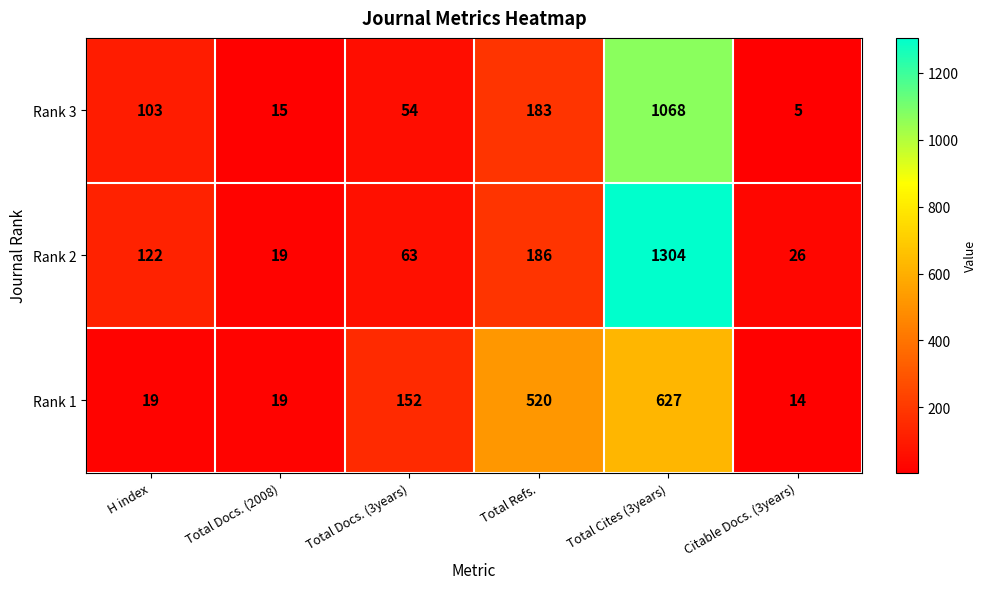

Which category has the lowest value in the Rank 3 series?

Citable Docs. (3years)